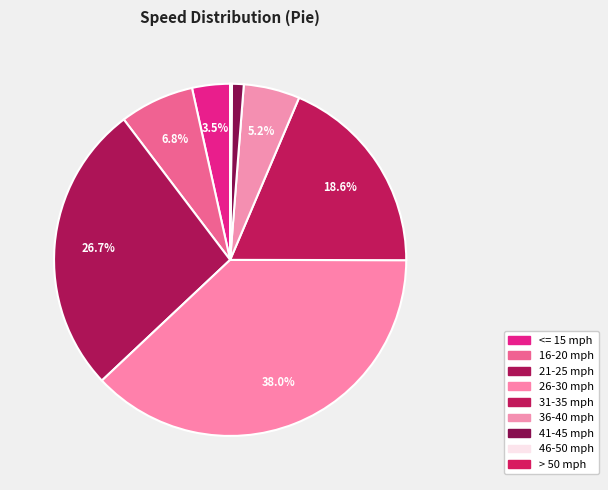

Which has a higher value, 41-45 mph or 16-20 mph?

16-20 mph